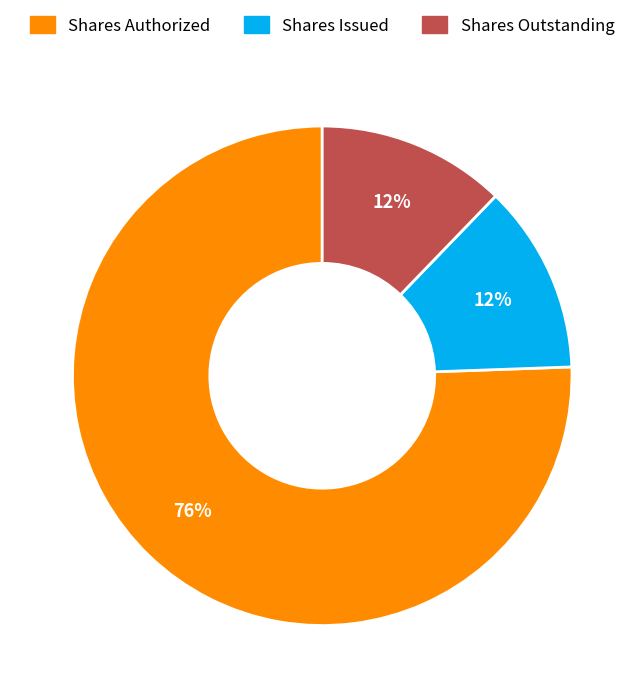

Is there a majority slice in this chart?

Yes